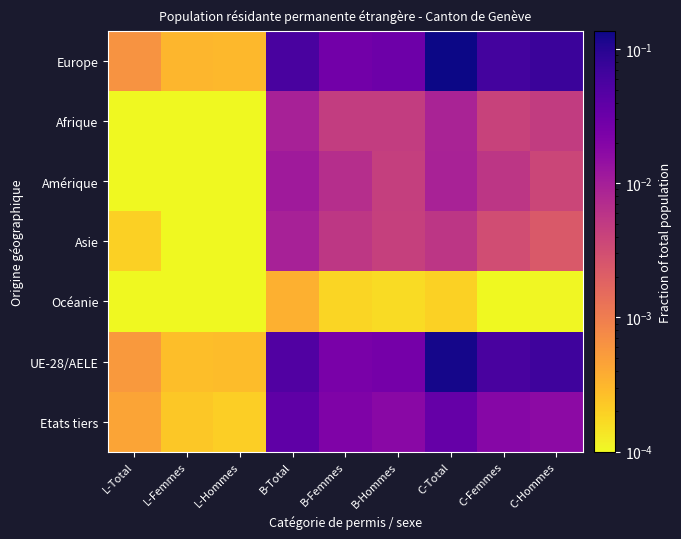

Which has a higher value, B-Femmes or C-Hommes?

C-Hommes